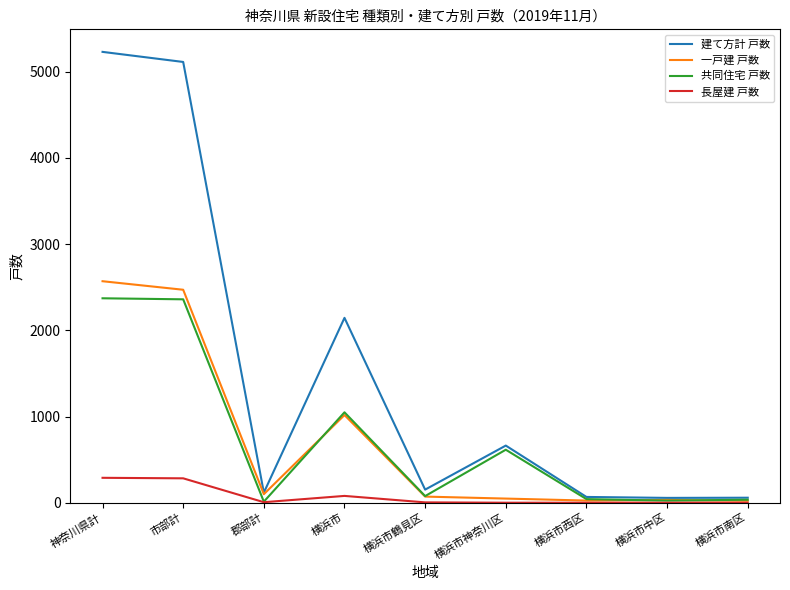

At which category does 建て方計 戸数 reach its first local peak?

横浜市